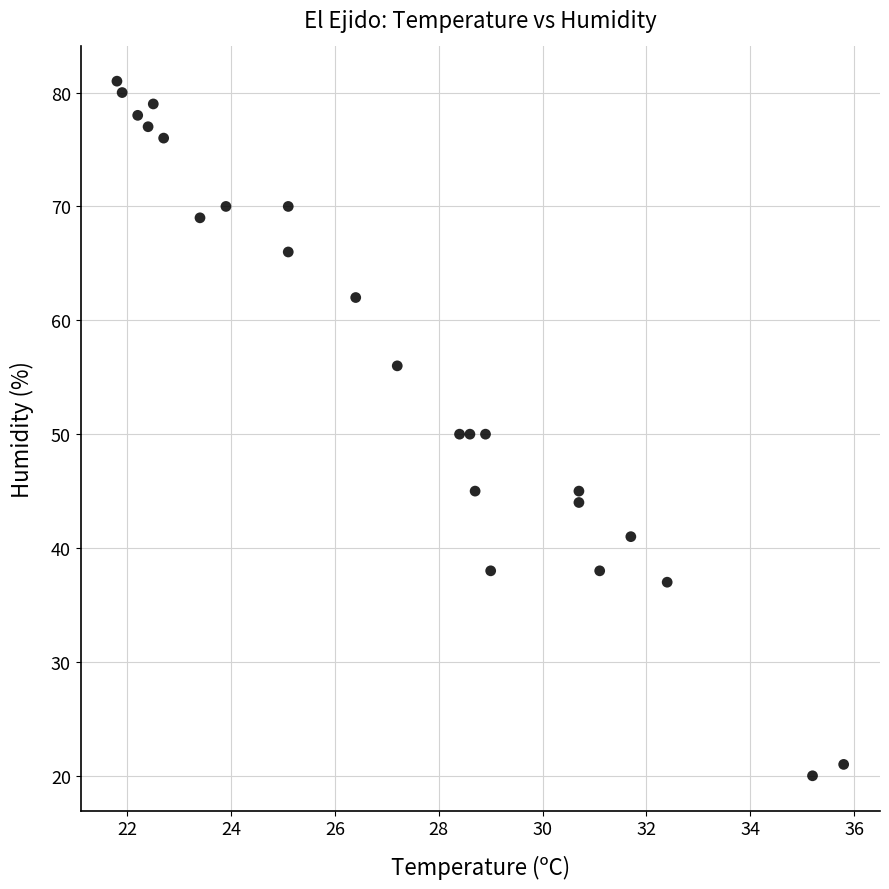

What is the range of Y values (max minus min)?

61